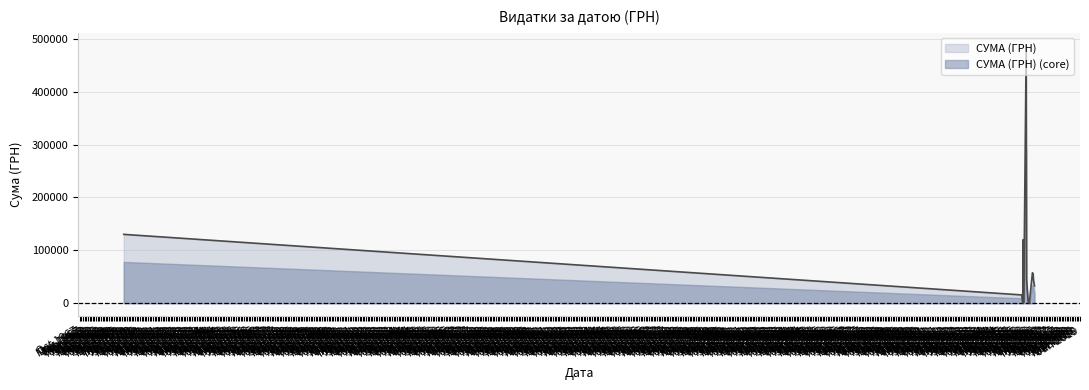

Reading left to right, extract all data points from this chart.

130253.0	15664.0	1000.0	120244.0	336.4	1741.8	487258.0	44856.6	1900.0	200.0	57611.7	55440.7	43071.9	33000.0